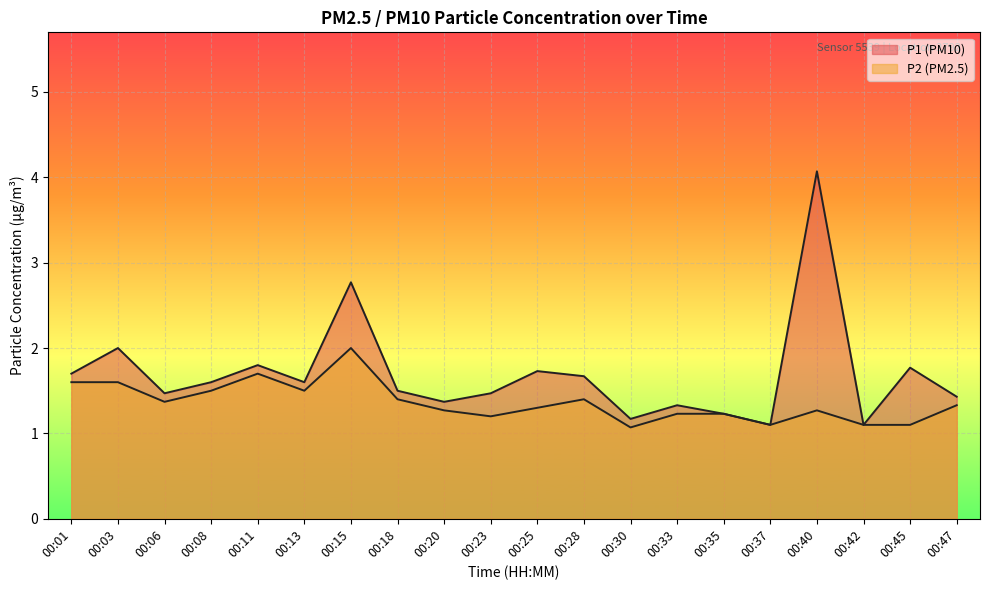

How many categories are shown in the chart?

20